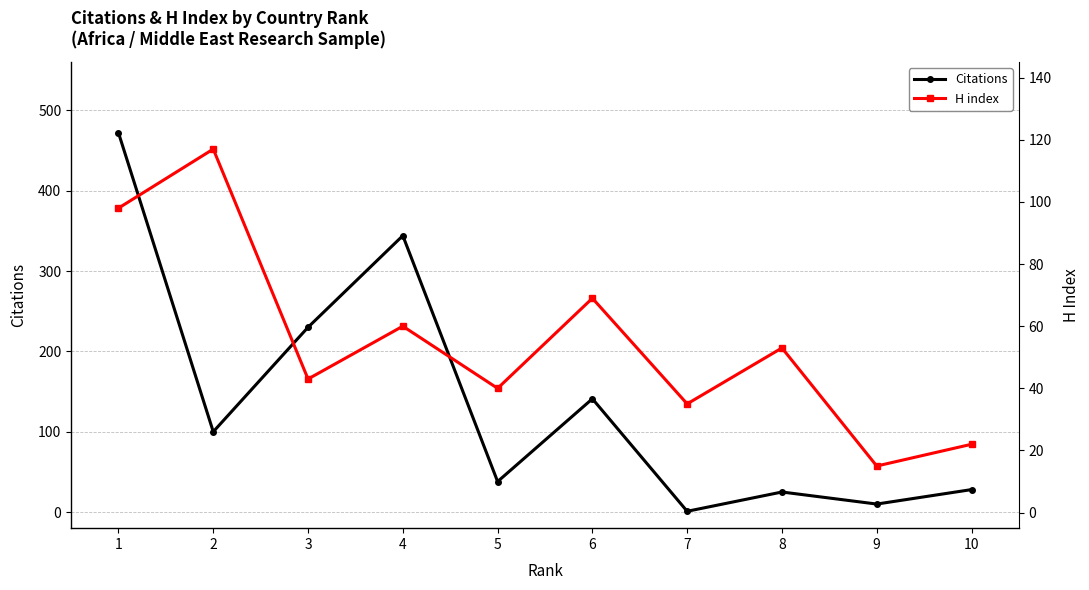

How many data points does each series have?

10